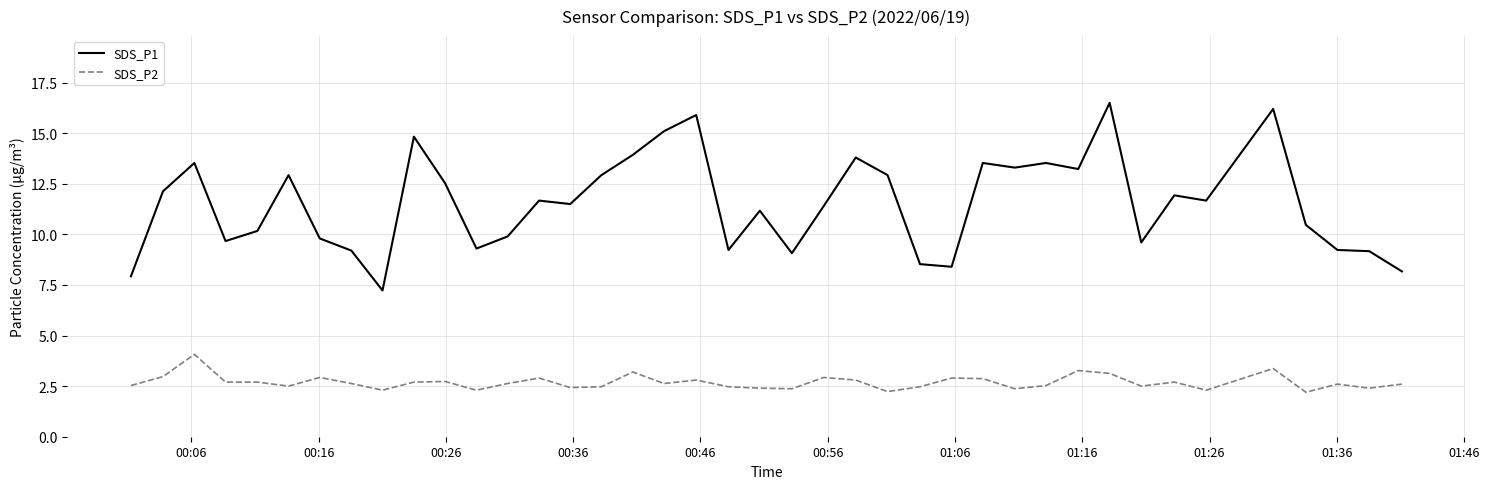

How many values in the SDS_P1 series are below 11?

17